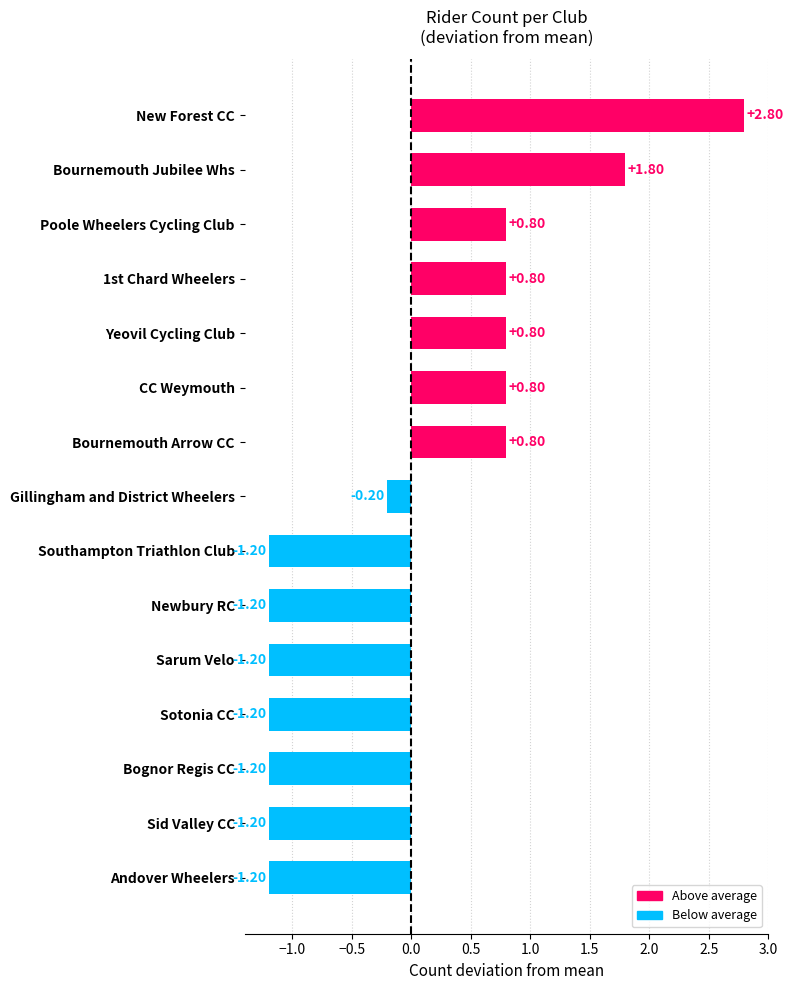

Count the number of data series in this chart.

1